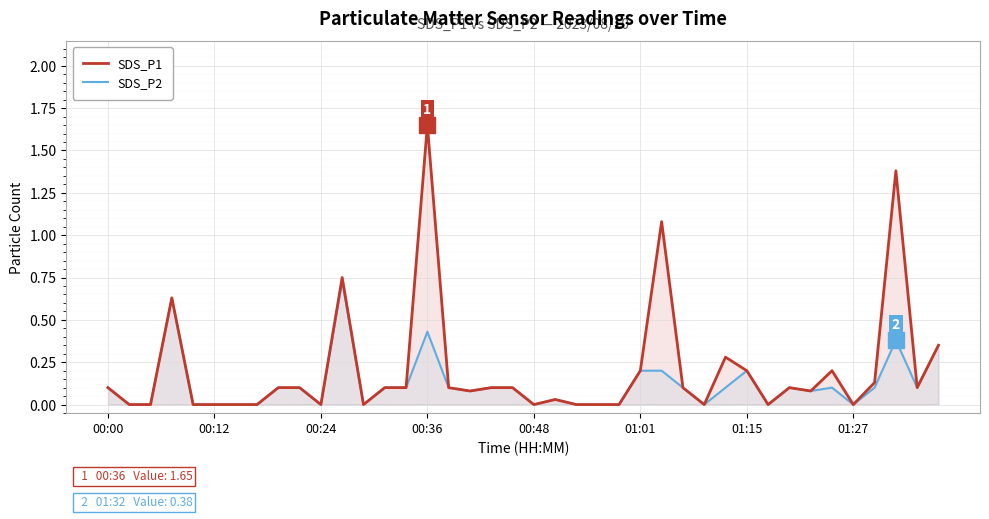

Reading right to left, list all the values displayed in this chart.

SDS_P1: 0.3	0.1	1.4	0.1	0.0	0.2	0.1	0.1	0.0	0.2	0.3	0.0	0.1	1.1	0.2	0.0	0.0	0.0	0.0	0.0	0.1	0.1	0.1	0.1	1.6	0.1	0.1	0.0	0.8	0.0	0.1	0.1	0.0	0.0	0.0	0.0	0.6	0.0	0.0	0.1
SDS_P2: 0.3	0.1	0.4	0.1	0.0	0.1	0.1	0.1	0.0	0.2	0.1	0.0	0.1	0.2	0.2	0.0	0.0	0.0	0.0	0.0	0.1	0.1	0.1	0.1	0.4	0.1	0.1	0.0	0.7	0.0	0.1	0.1	0.0	0.0	0.0	0.0	0.6	0.0	0.0	0.1